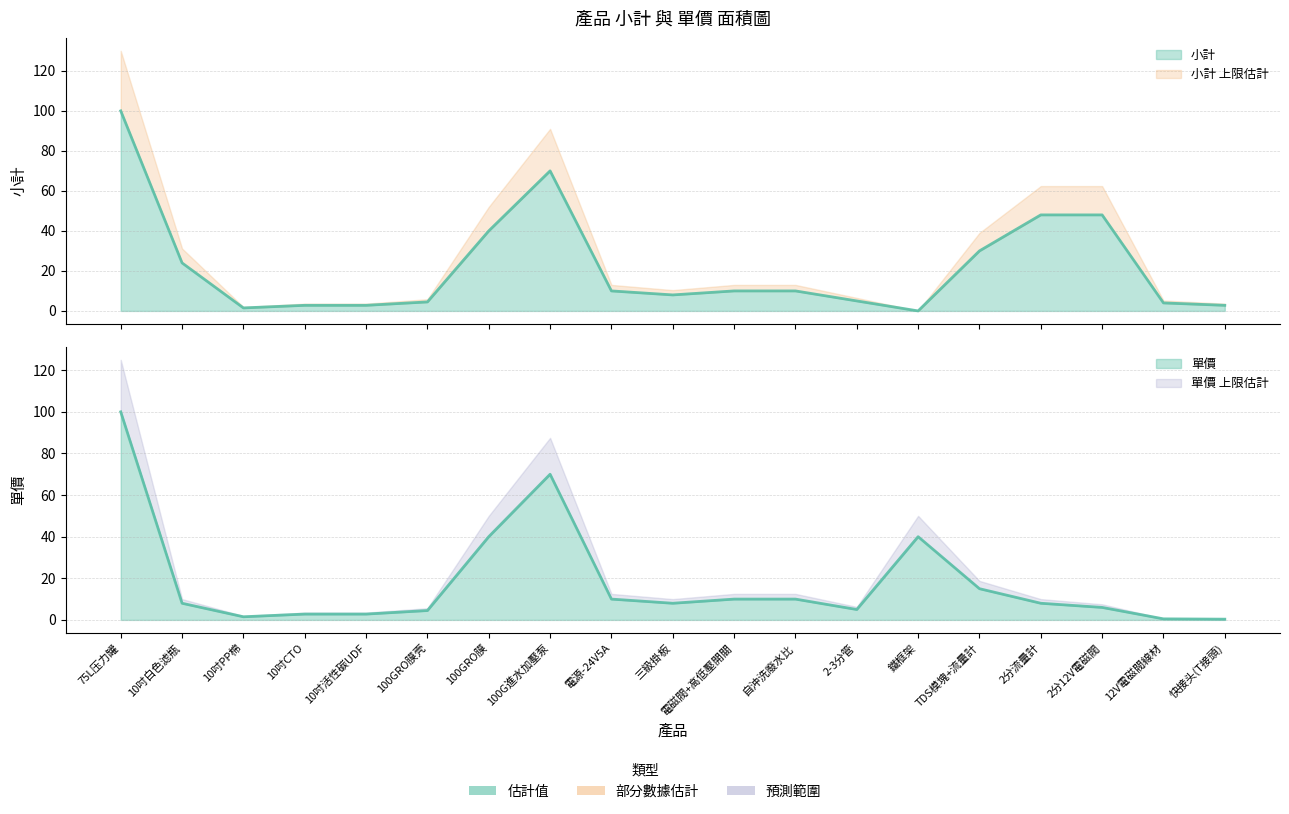

Does the chart display data point markers on the line(s)?

No